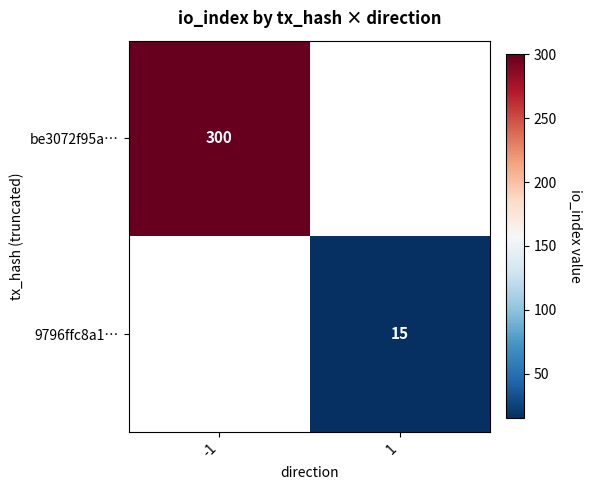

The 9796ffc8a1… series shows 24 at 1. True or false?

False